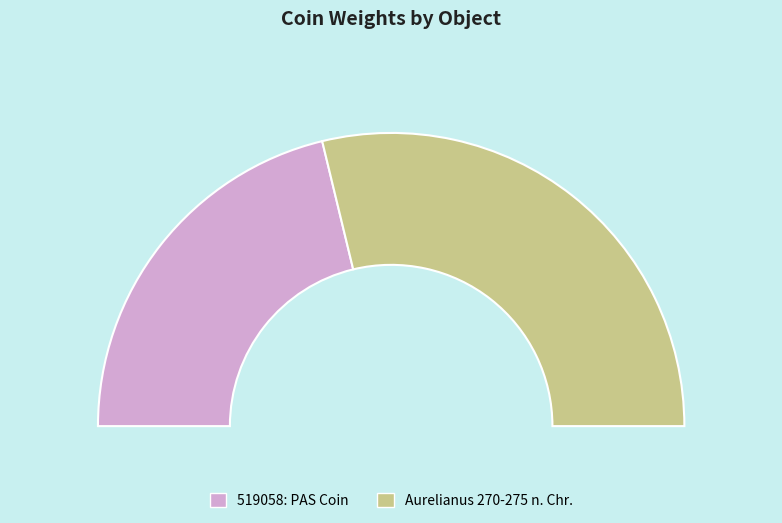

Which slice is the smallest?

519058: PAS Coin